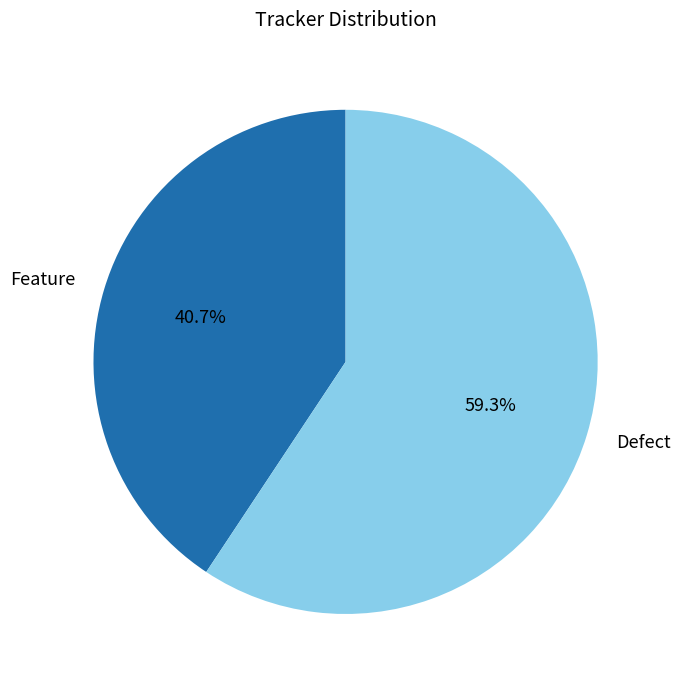

Count the number of slices in the pie.

2